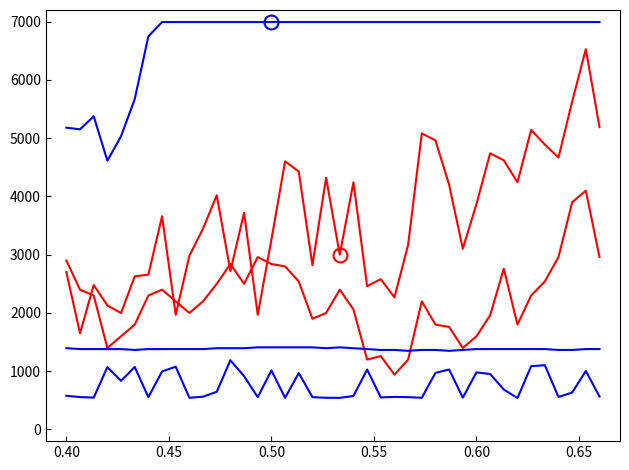

Does the chart display data point markers on the line(s)?

No